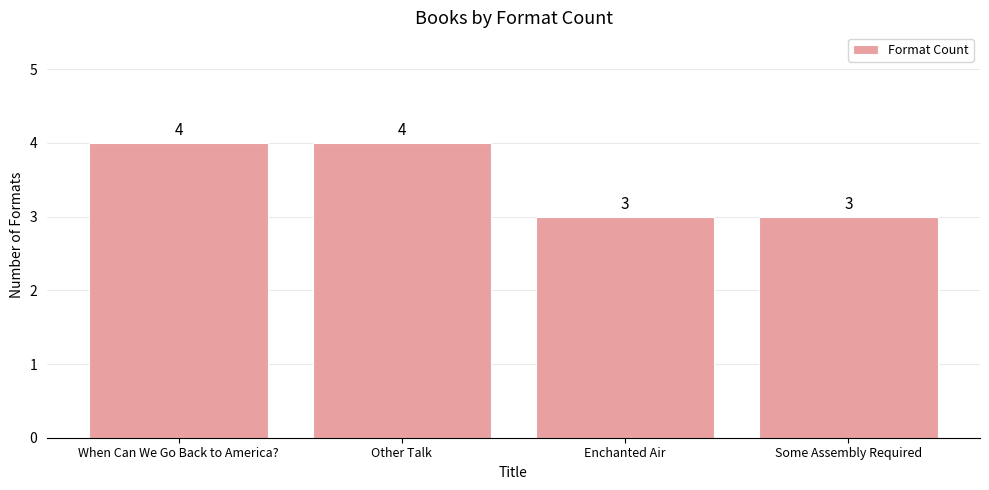

The chart shows a value of 3 at Enchanted Air. True or false?

True